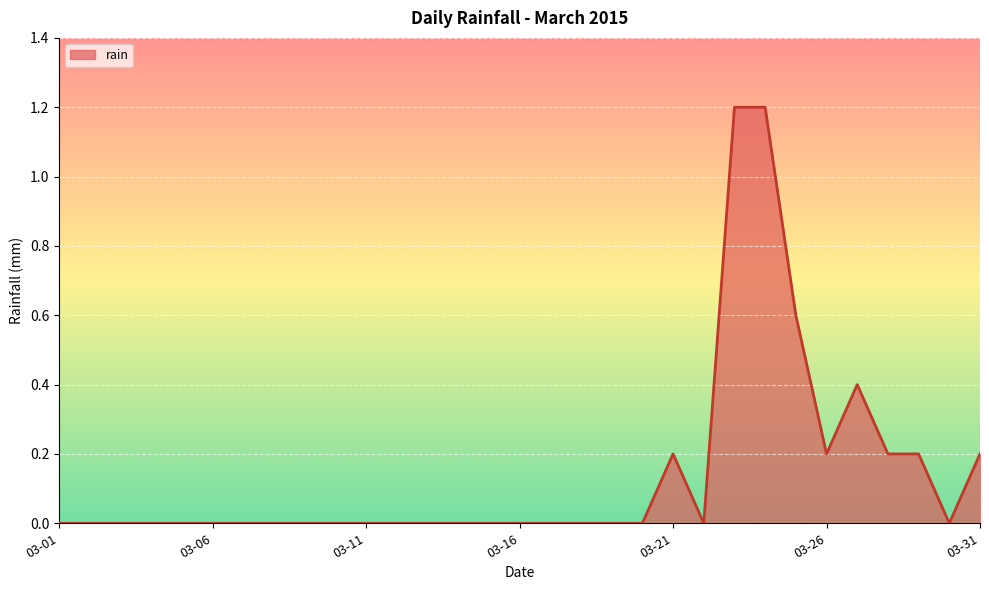

What is the difference between the maximum and minimum values?

1.2